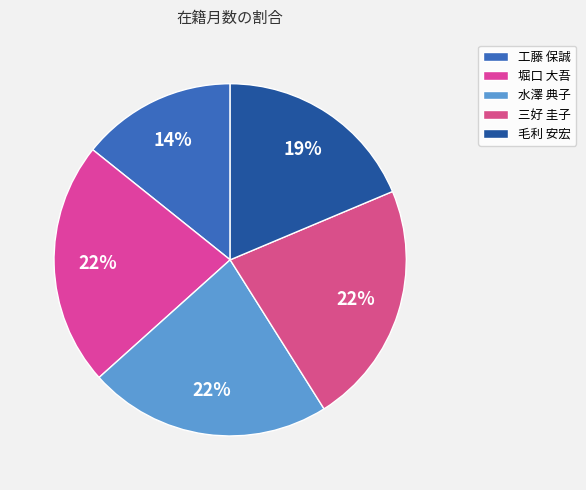

Which has a higher value, 堀口 大吾 or 三好 圭子?

堀口 大吾